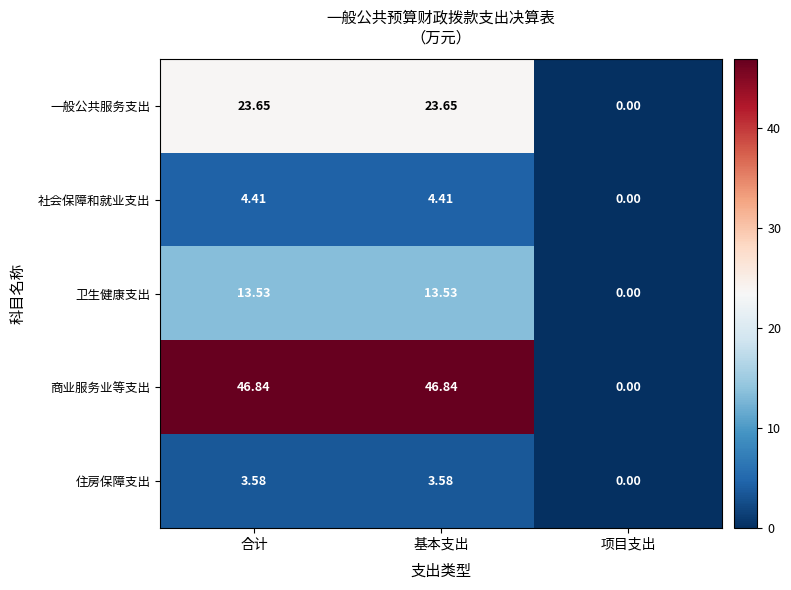

Which series has the largest total across all categories?

商业服务业等支出